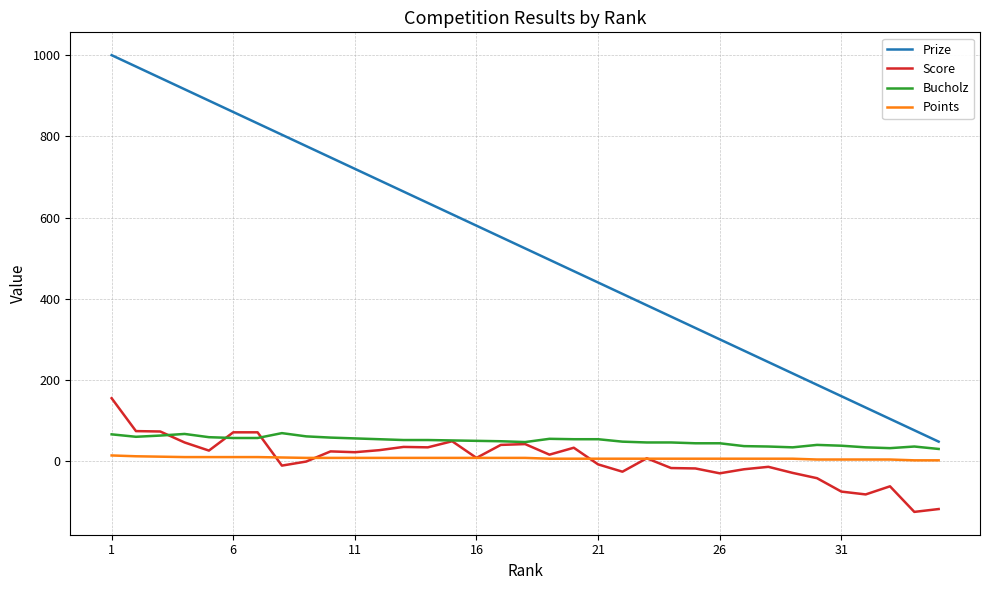

What is the greatest value displayed?

1000